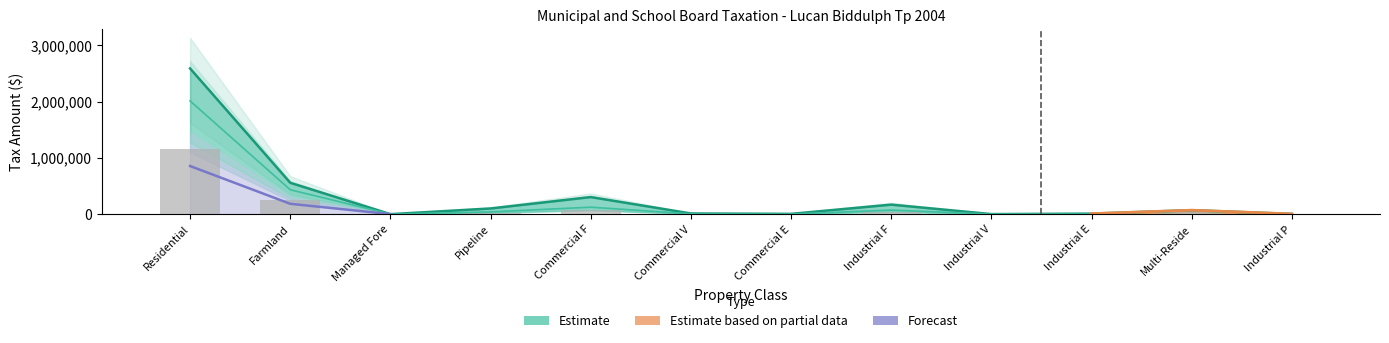

At which label does Total_Taxes first exceed 70391?

Residential